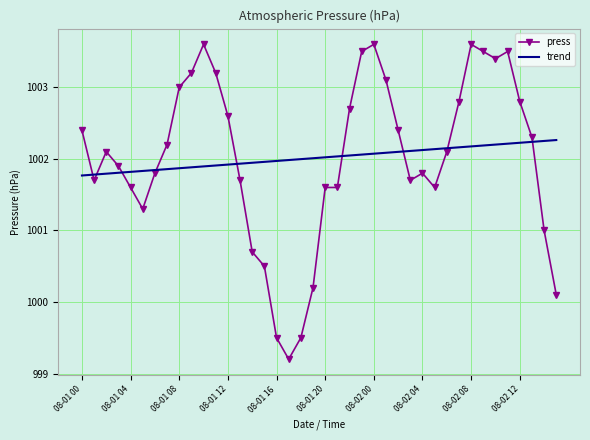

What is the smallest value displayed?

999.2